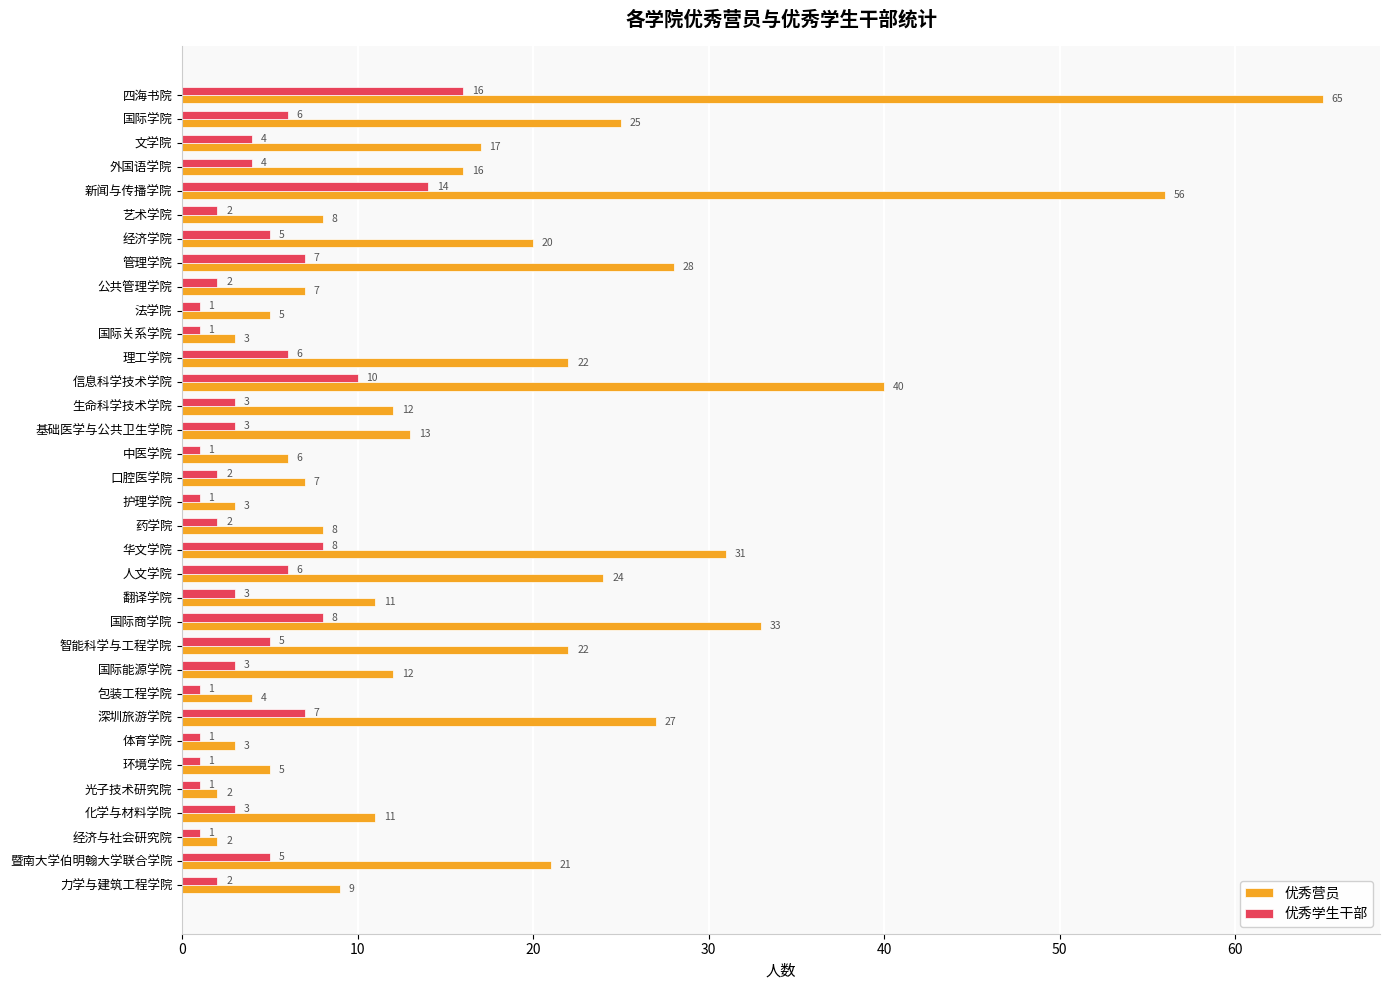

What are all the series names shown in the legend?

优秀营员, 优秀学生干部